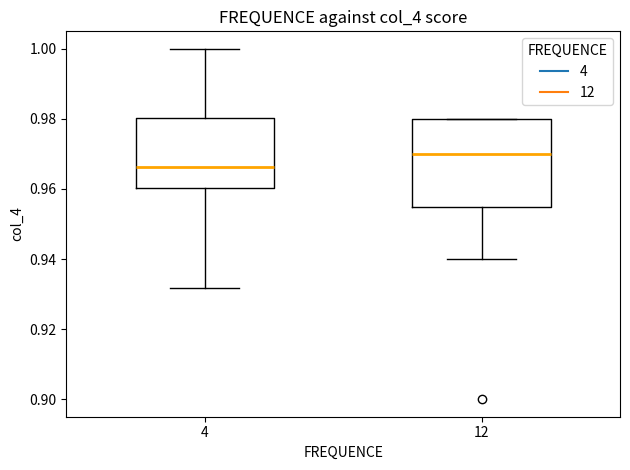

Reading left to right, read every box against the y-axis: the position of its median line, the range the box covers, and the ends of its whiskers. The values are not printed on the chart, so give them approximately, as read against the axis.

4: median 0.966, box 0.960 to 0.980, whiskers 0.932 to 1.000
12: median 0.970, box 0.956 to 0.980, whiskers 0.940 to 0.980